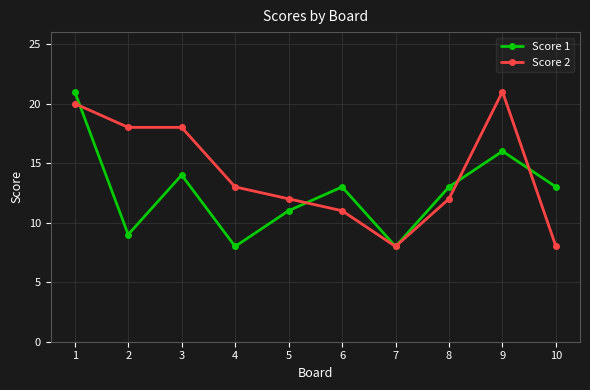

At which label does Score 2 first exceed 13?

1